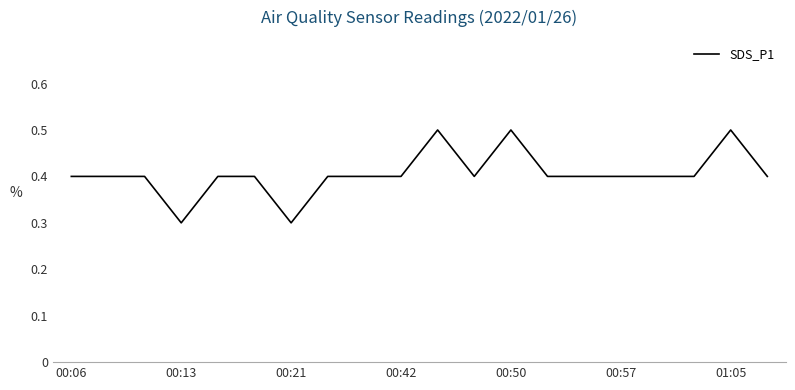

What is the maximum value shown in the chart?

0.5